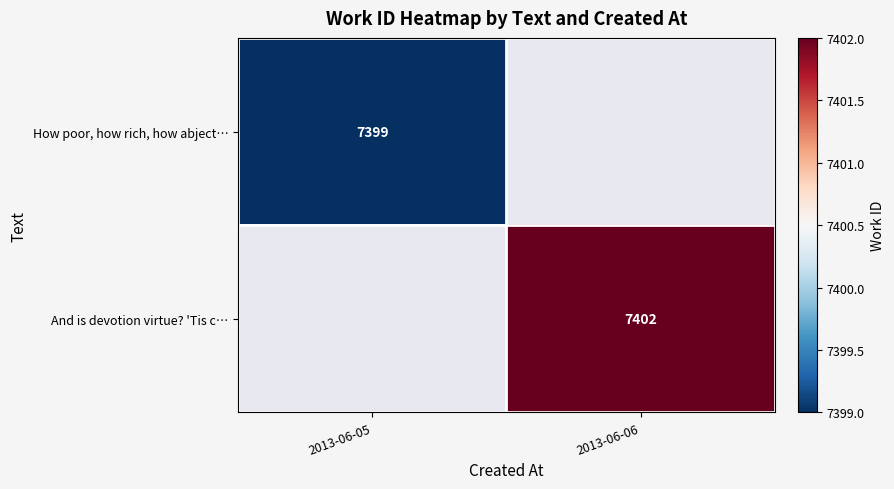

The value of And is devotion virtue? 'Tis c… at 2013-06-06 is 3369. True or false?

False